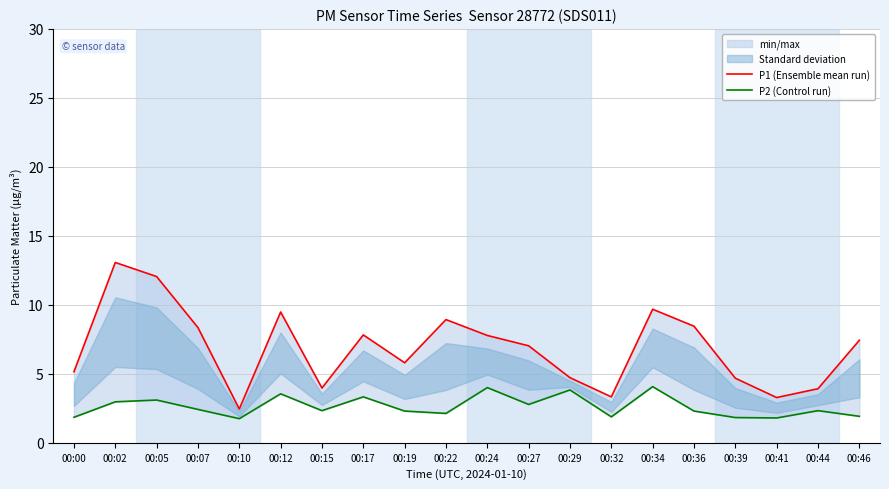

True or false: P1 (Ensemble mean run) and P2 (Control run) cross at least once.

False